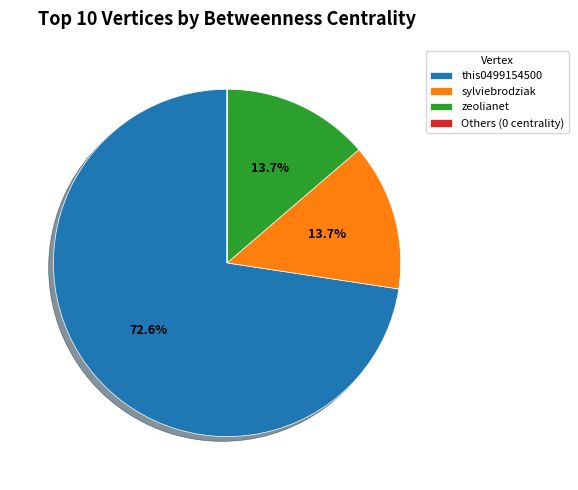

Does any single category account for the majority?

Yes